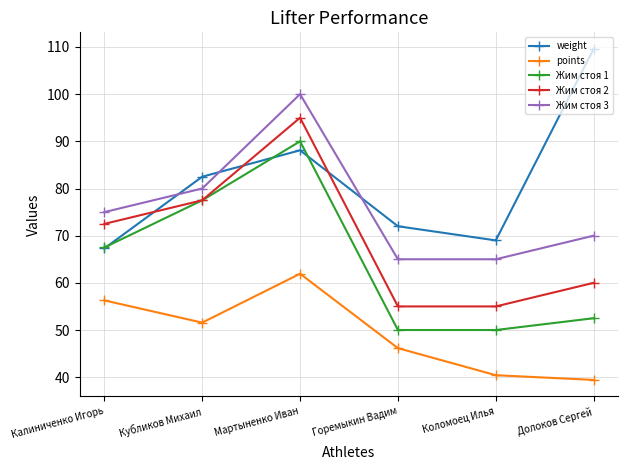

At how many categories does at least one series exceed 49?

6